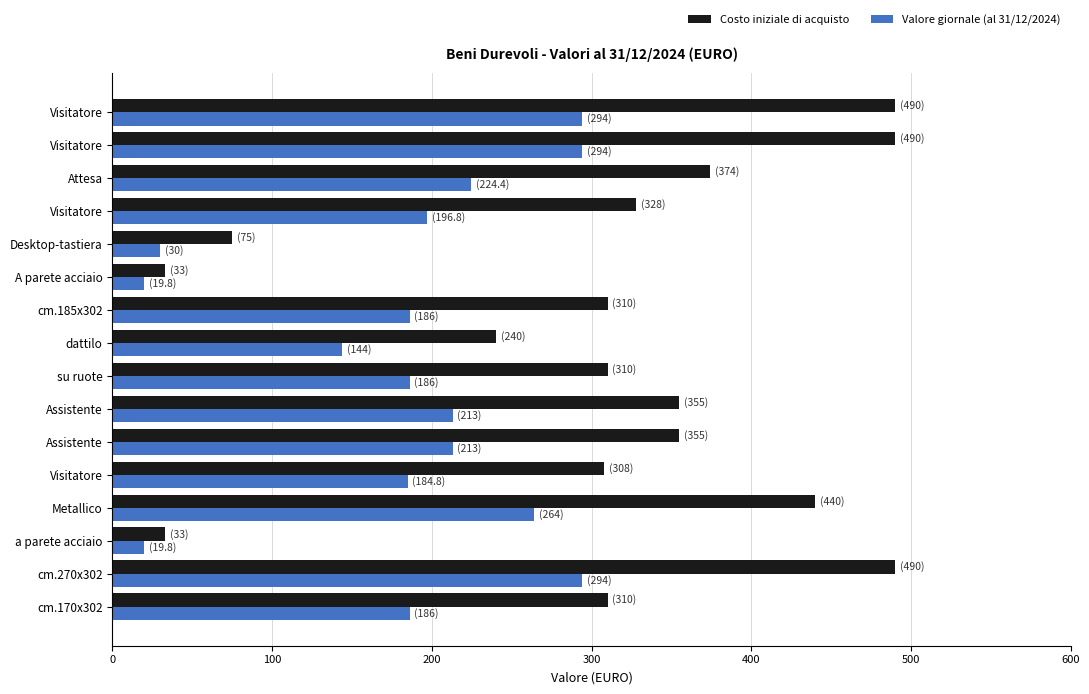

How many distinct data groups are displayed?

2